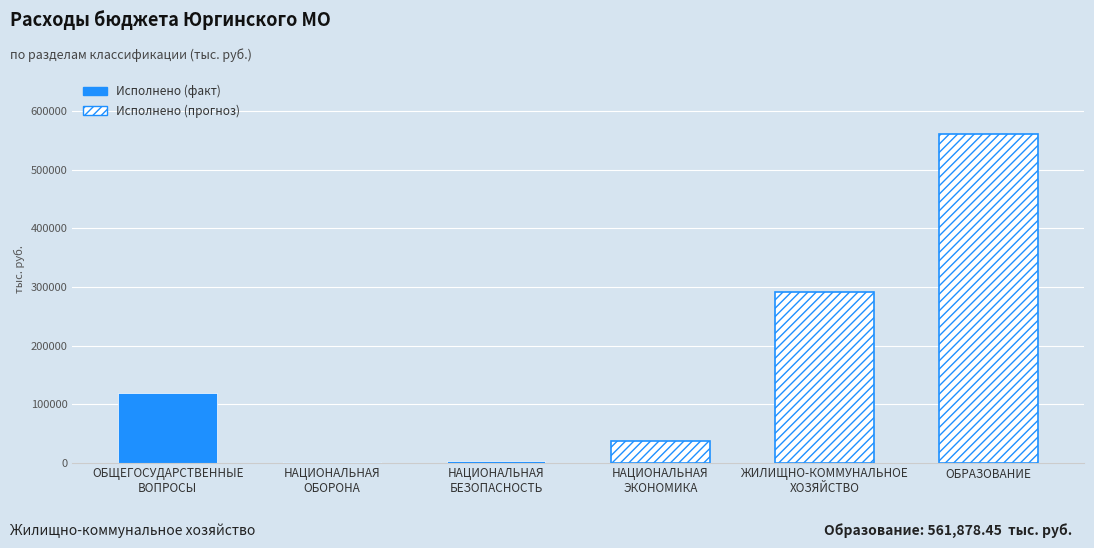

What is the label of the 2nd bar from the left?

НАЦИОНАЛЬНАЯ
ОБОРОНА